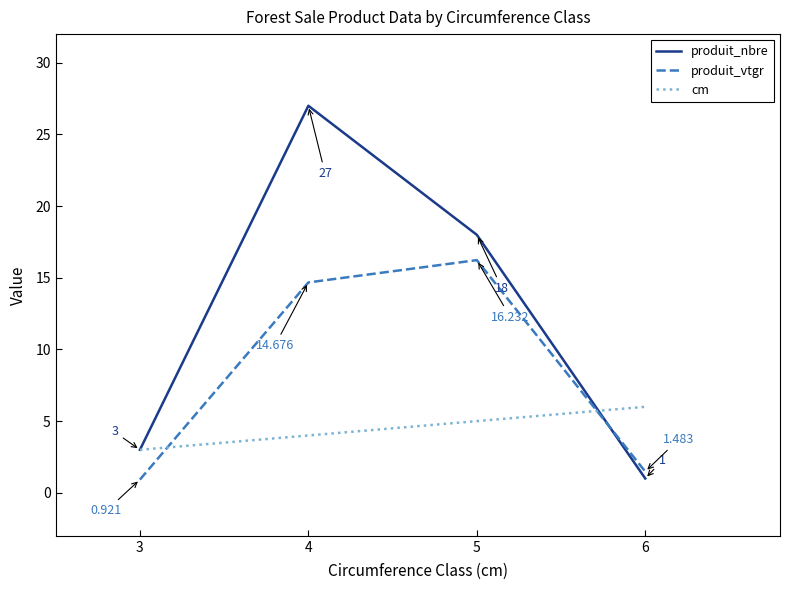

What is the average value of the cm series?

4.5